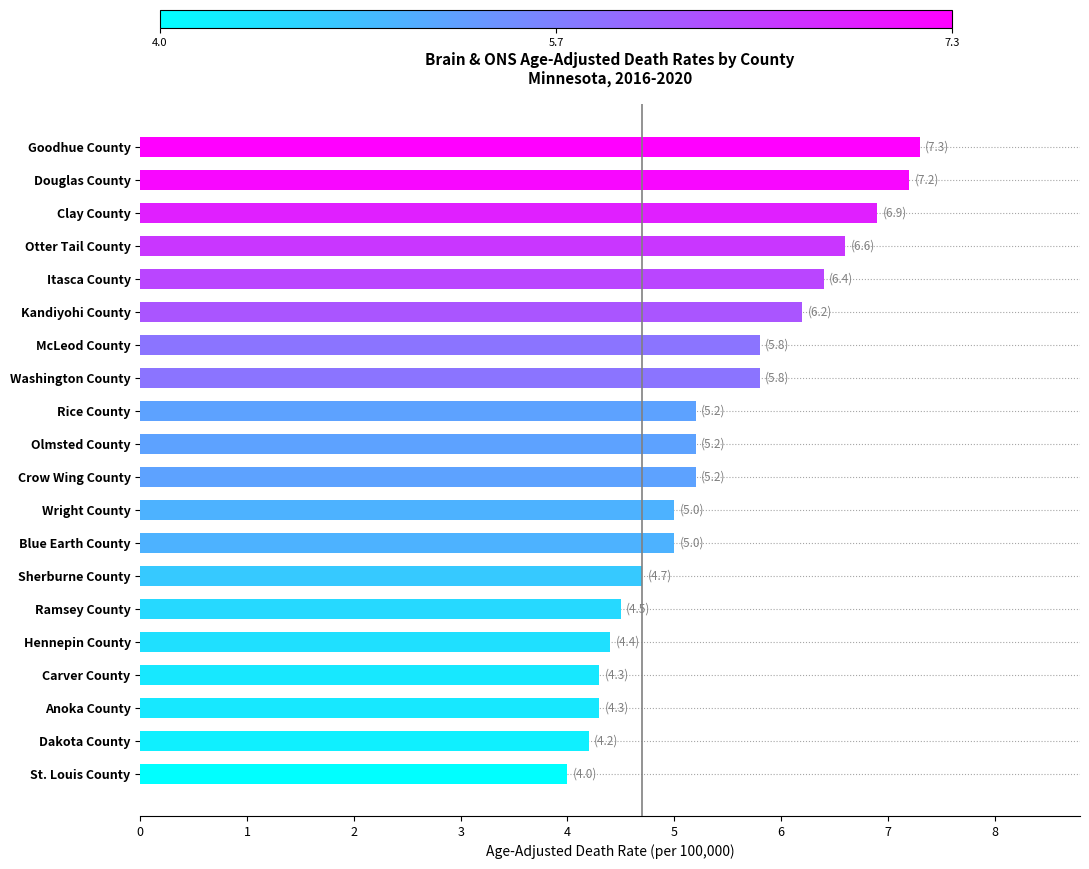

The value at Blue Earth County is 8.9. True or false?

False